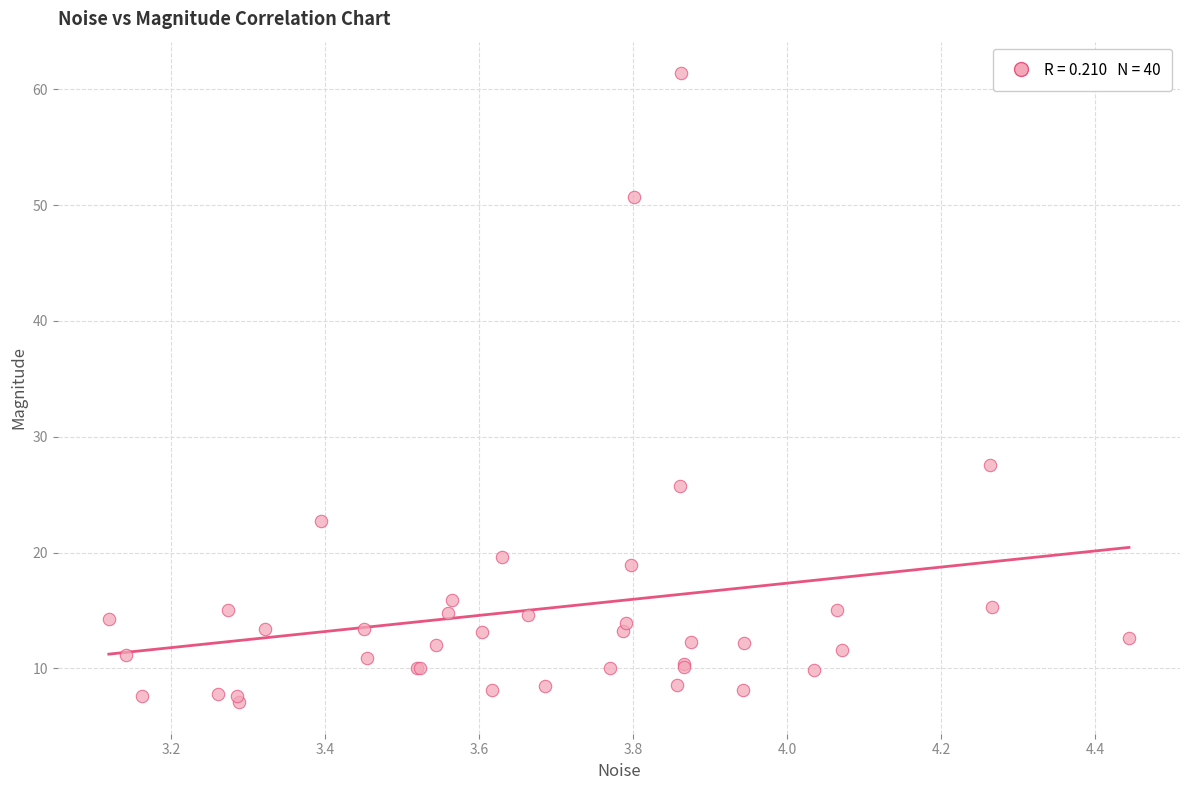

What Y value in the scatter plot is closest to 34?

27.6